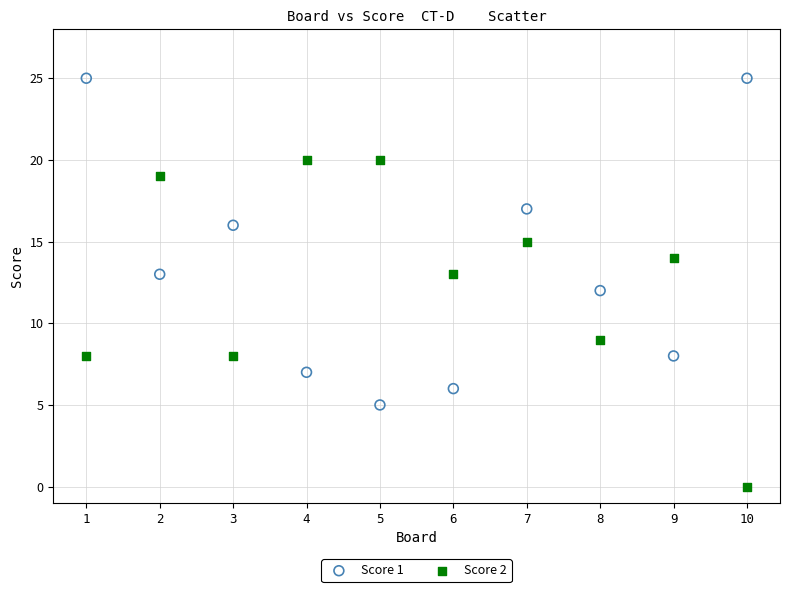

Which series contains the highest Y value?

Score 1